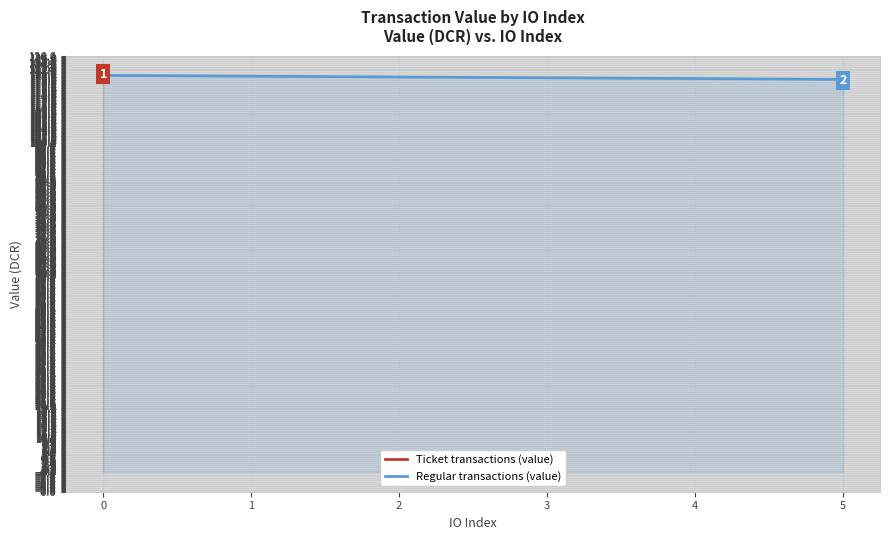

What is the value of the Regular transactions (value) point at the 1st from the left?

120.7